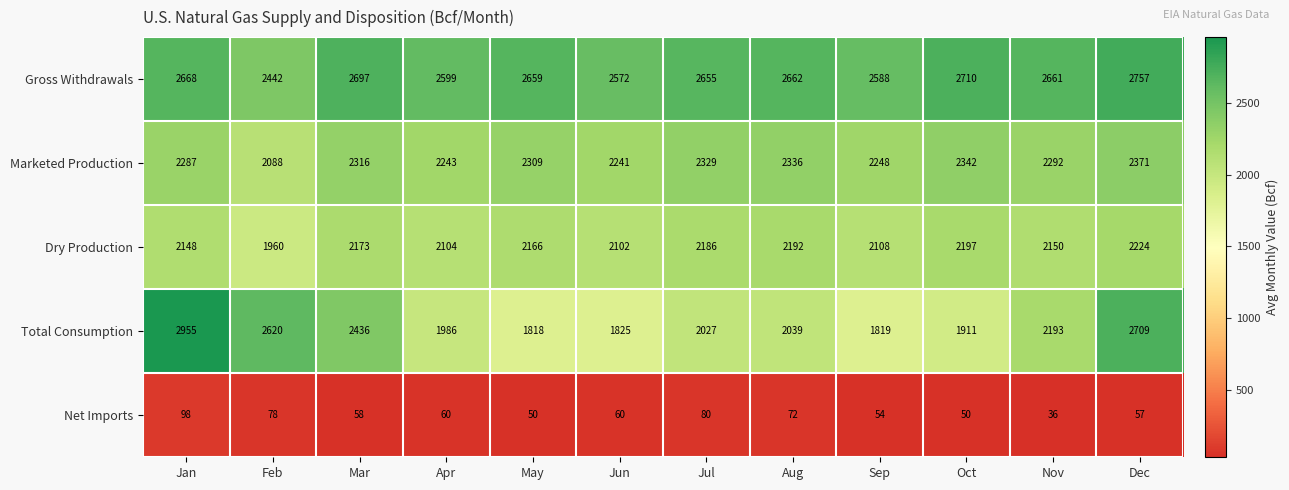

The value of Total Consumption at Jan is 4785. True or false?

False